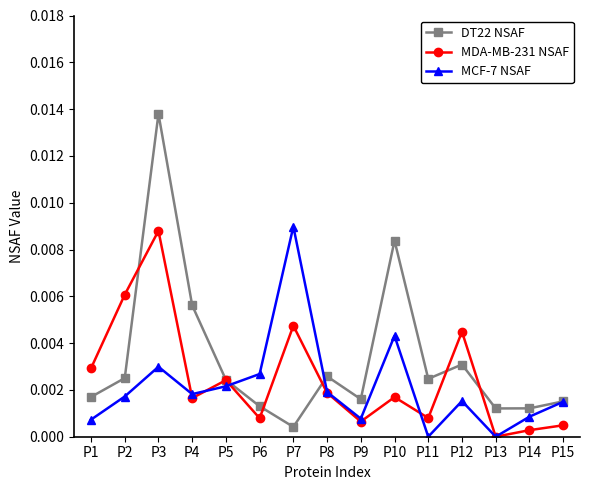

Rank the series by their average value, from lowest to highest.

MCF-7 NSAF, MDA-MB-231 NSAF, DT22 NSAF